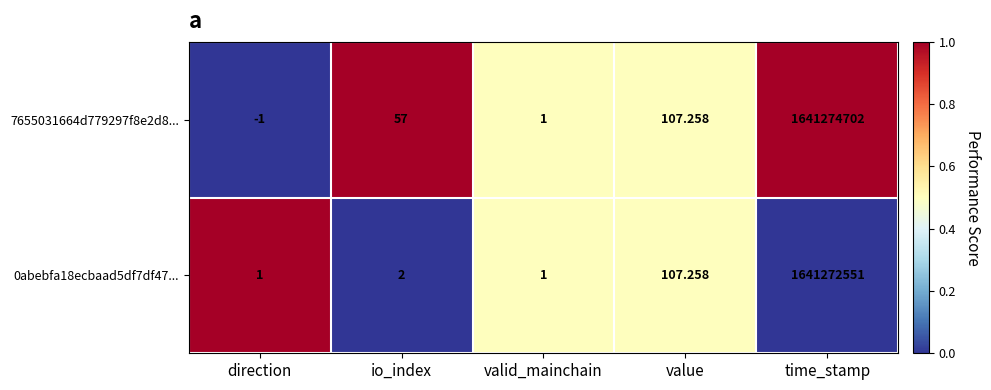

At how many categories does at least one series exceed 0?

5